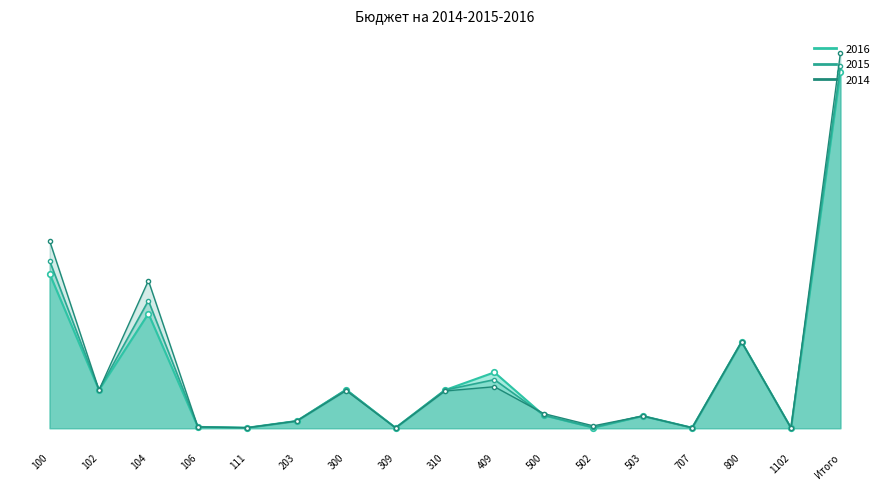

What is the label of the 17th point from the left?

Итого